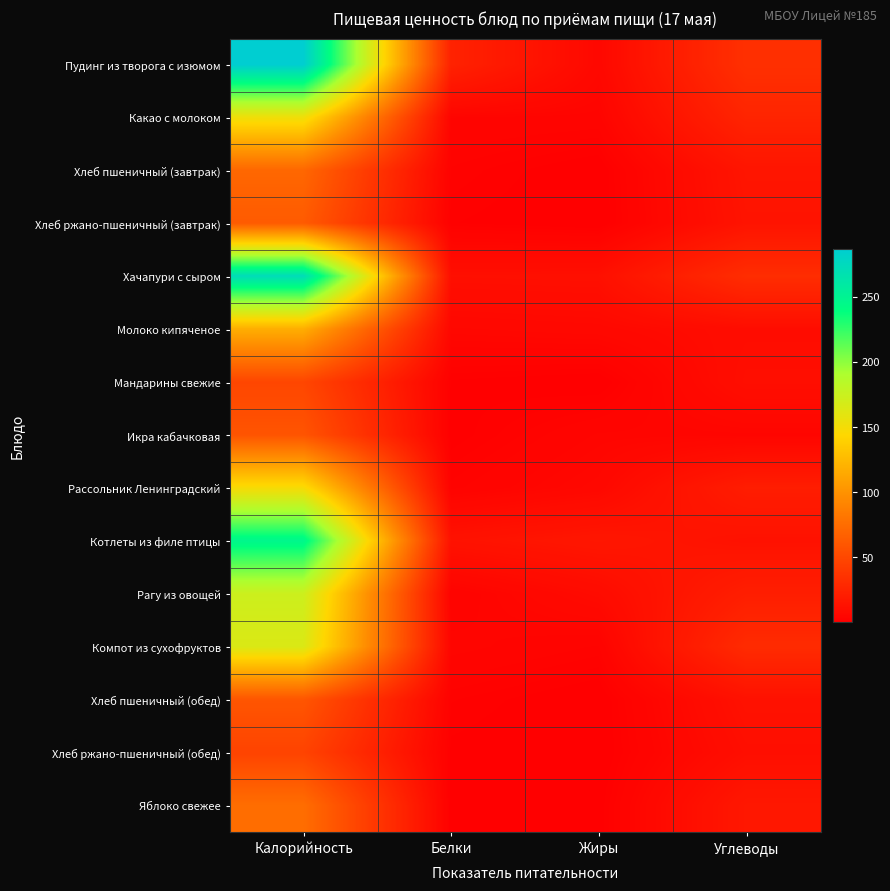

Between Калорийность and Белки, which series saw the biggest shift?

Пудинг из творога с изюмом